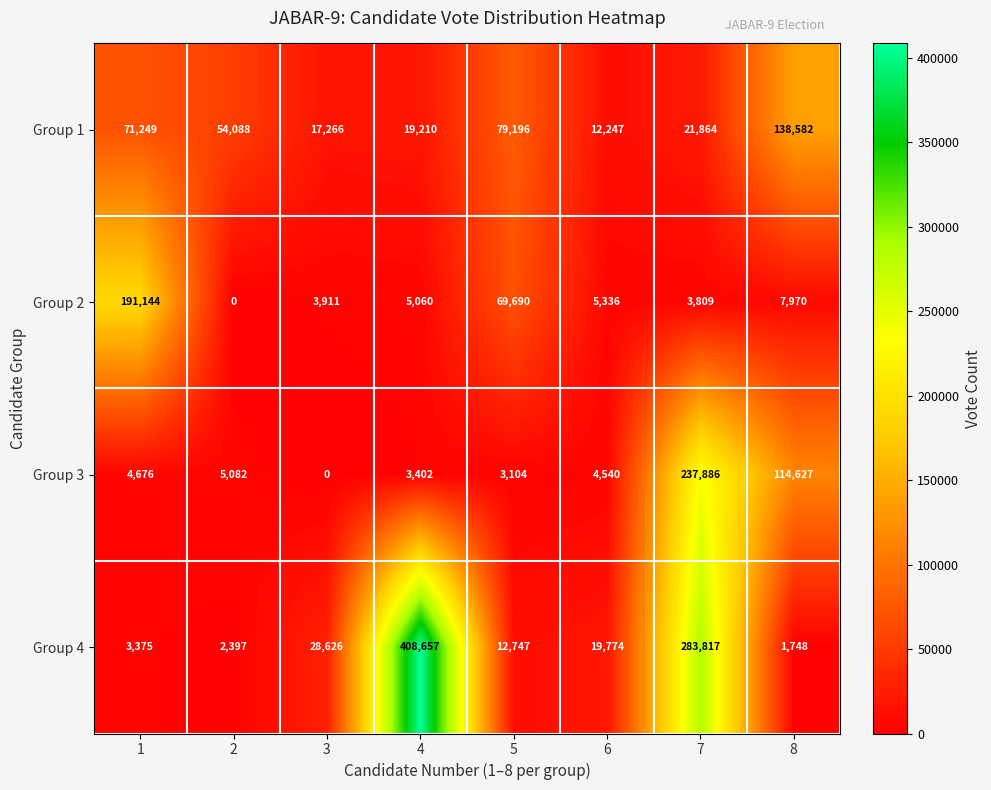

What is the greatest value displayed?

408657